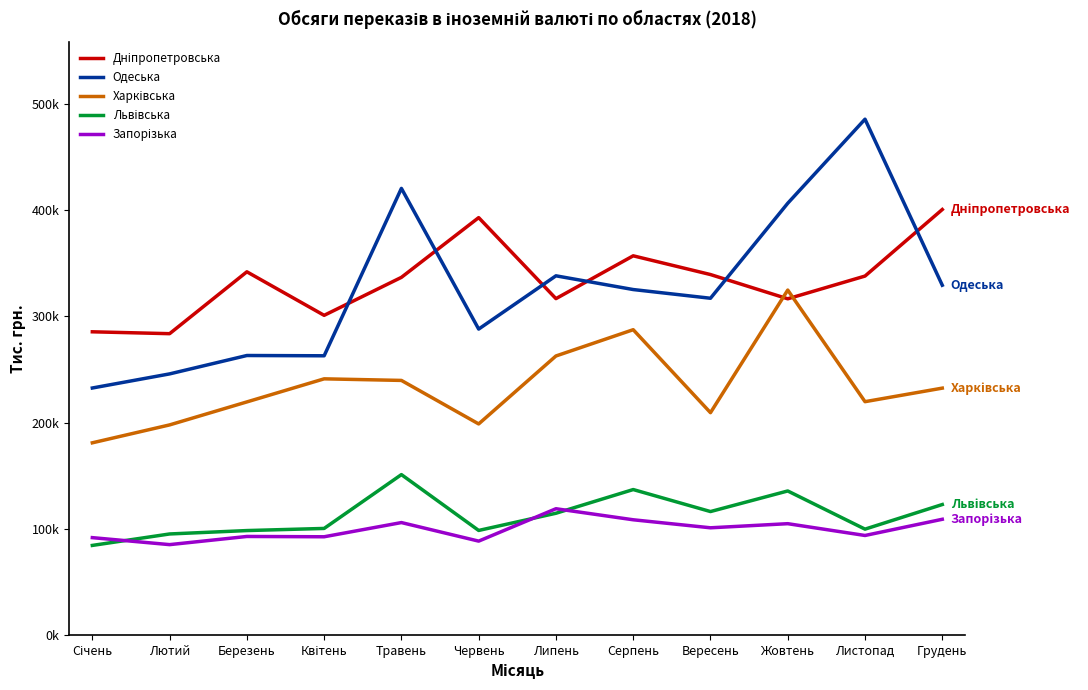

Is this an area chart (filled region under the line)?

No